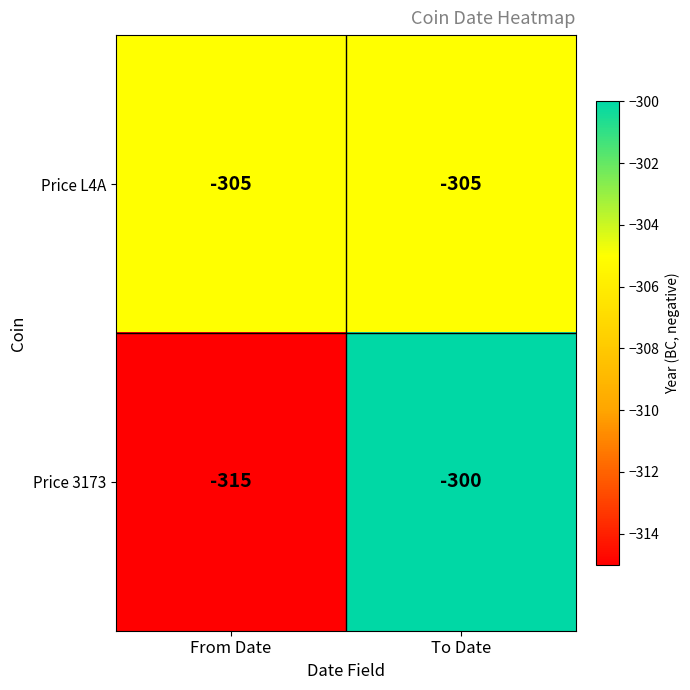

What is the difference between the highest and lowest values at From Date?

10